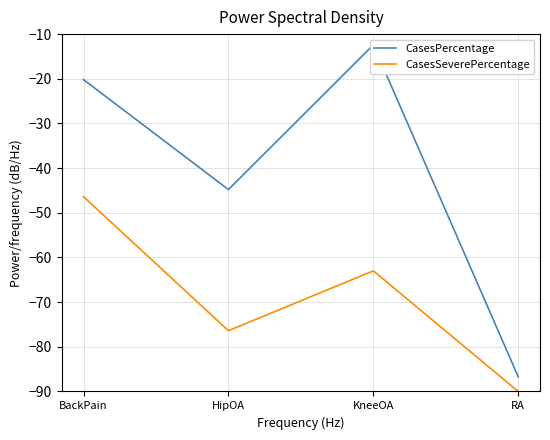

Where is the first local minimum for CasesPercentage?

HipOA